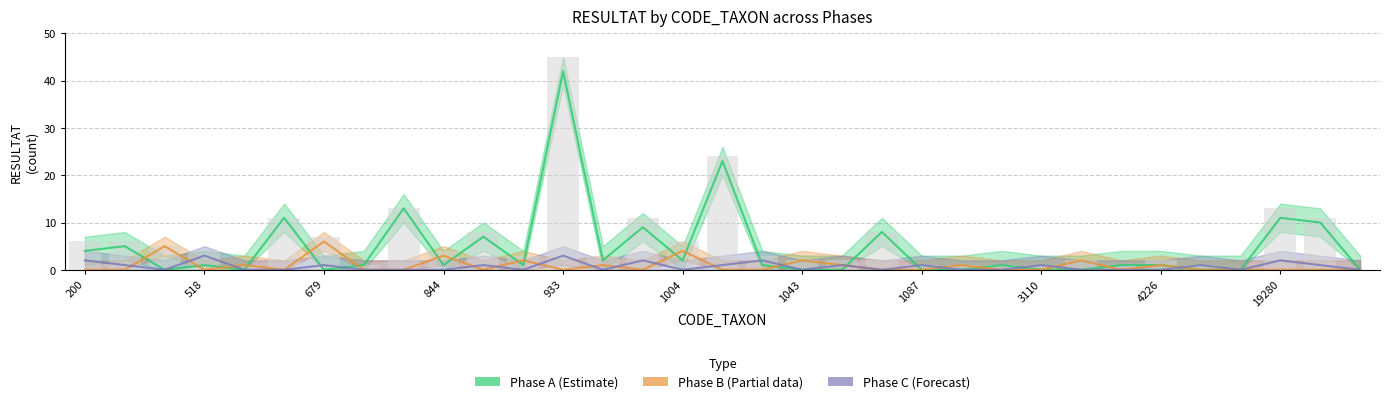

How many positive values does the Phase A (Estimate) series have?

21